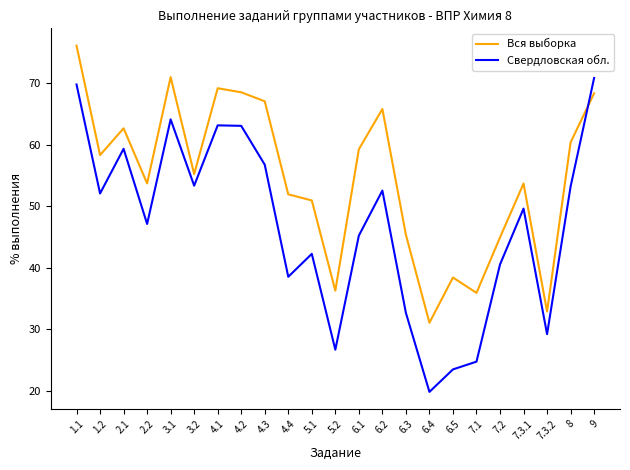

What position from the left is 6.4?

16